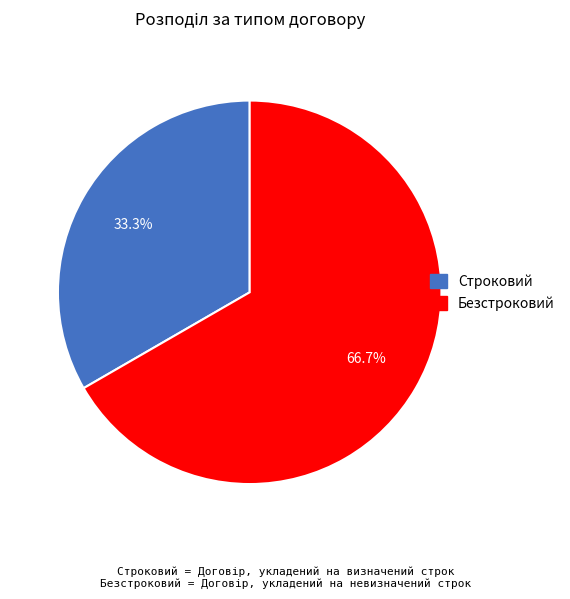

How many segments does this pie chart have?

2